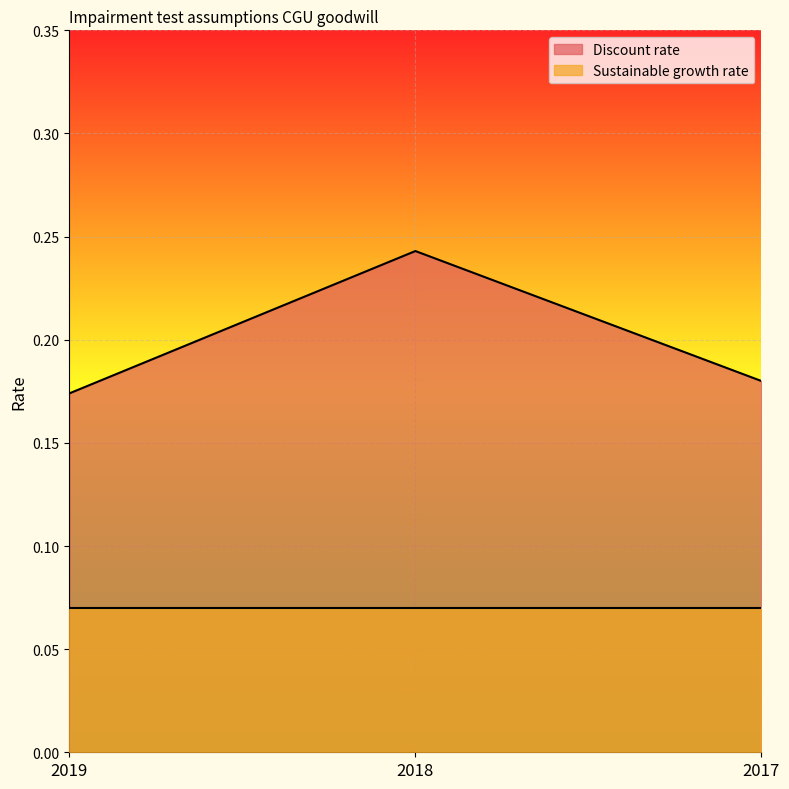

Which label corresponds to the largest value in the chart?

2018